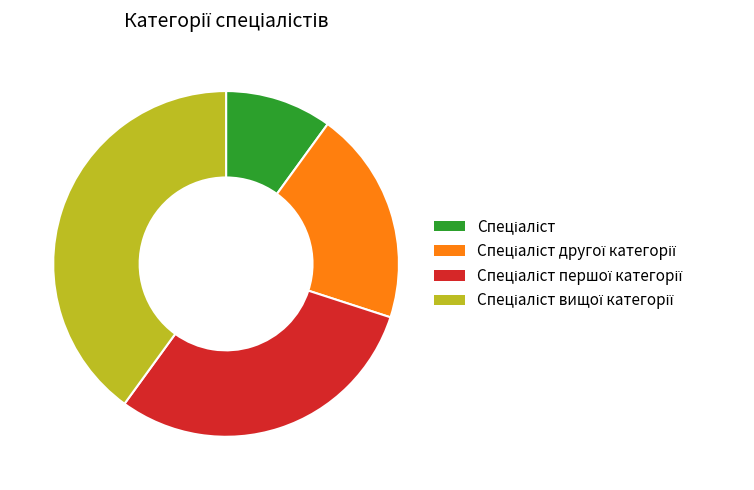

Does any single category account for the majority?

No